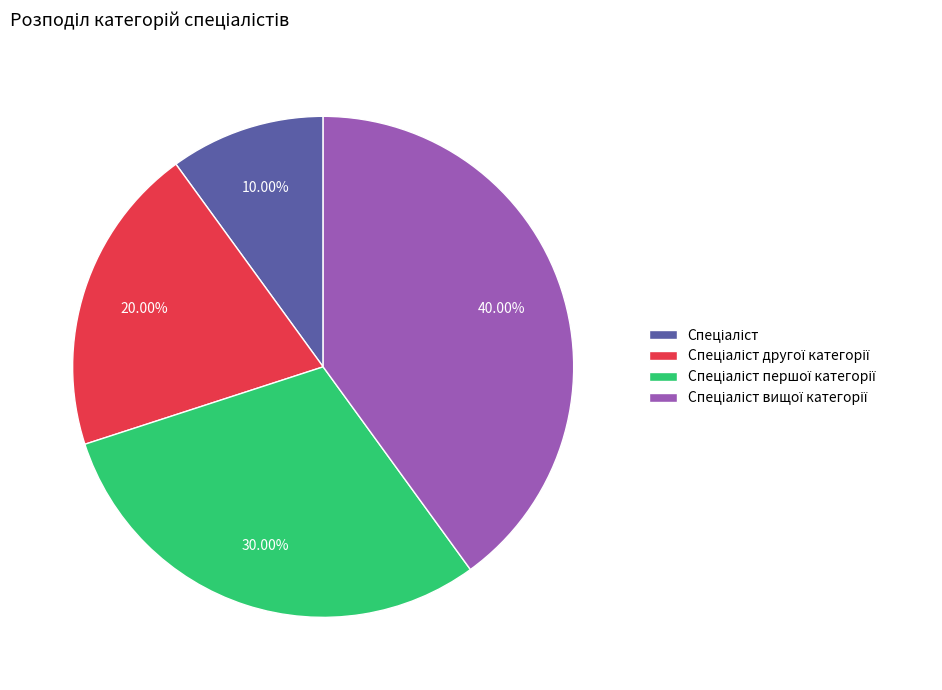

Does any single category account for the majority?

No